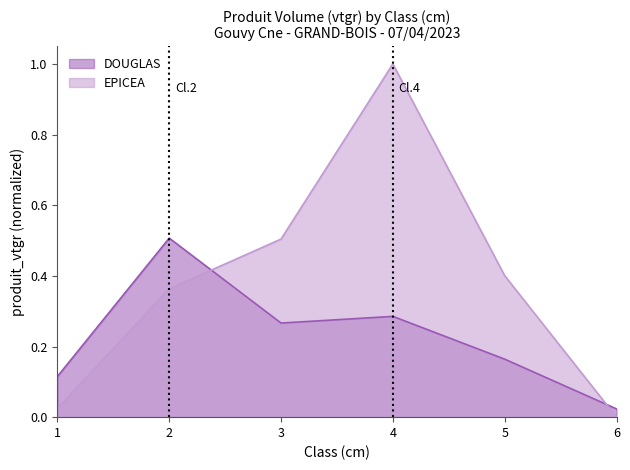

Is it true that EPICEA equals 0.7 at 5?

False